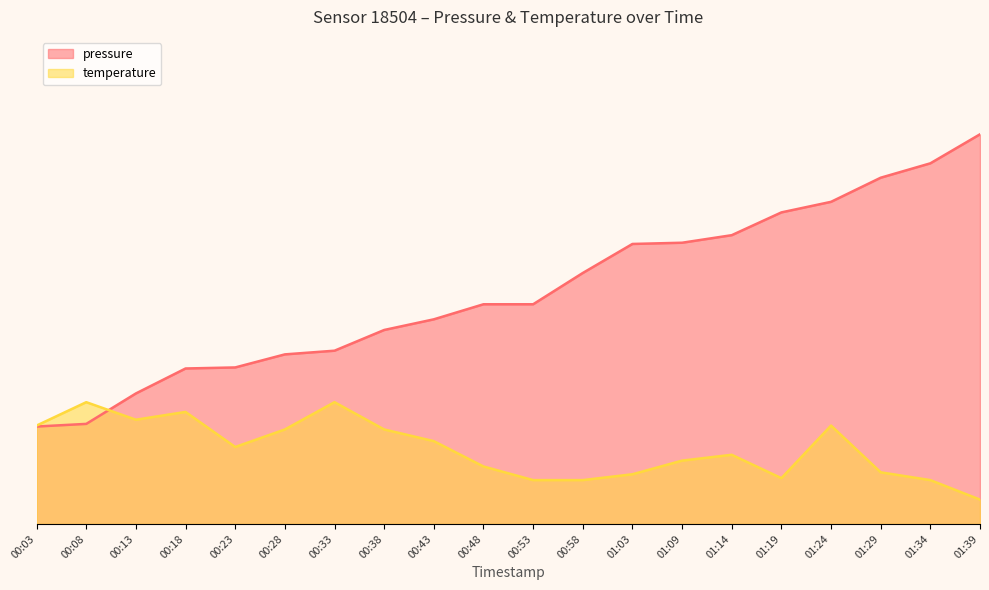

Rank the categories by pressure value from highest to lowest.

01:39, 01:34, 01:29, 01:24, 01:19, 01:14, 01:09, 01:03, 00:58, 00:48, 00:53, 00:43, 00:38, 00:33, 00:28, 00:23, 00:18, 00:13, 00:08, 00:03